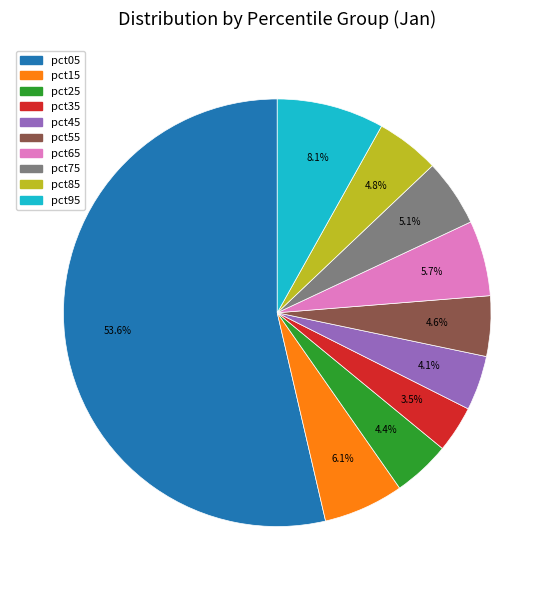

To the nearest percent, what is the difference between the largest and smallest slice percentages?

50%